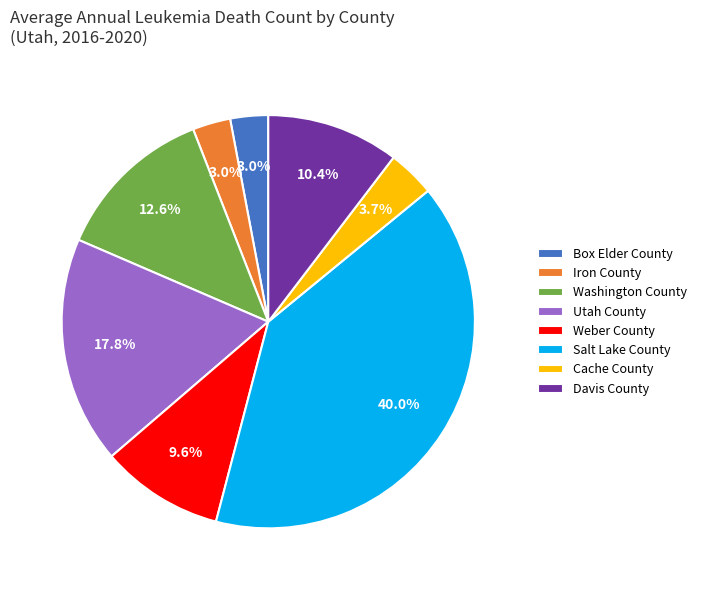

Count the number of slices in the pie.

8